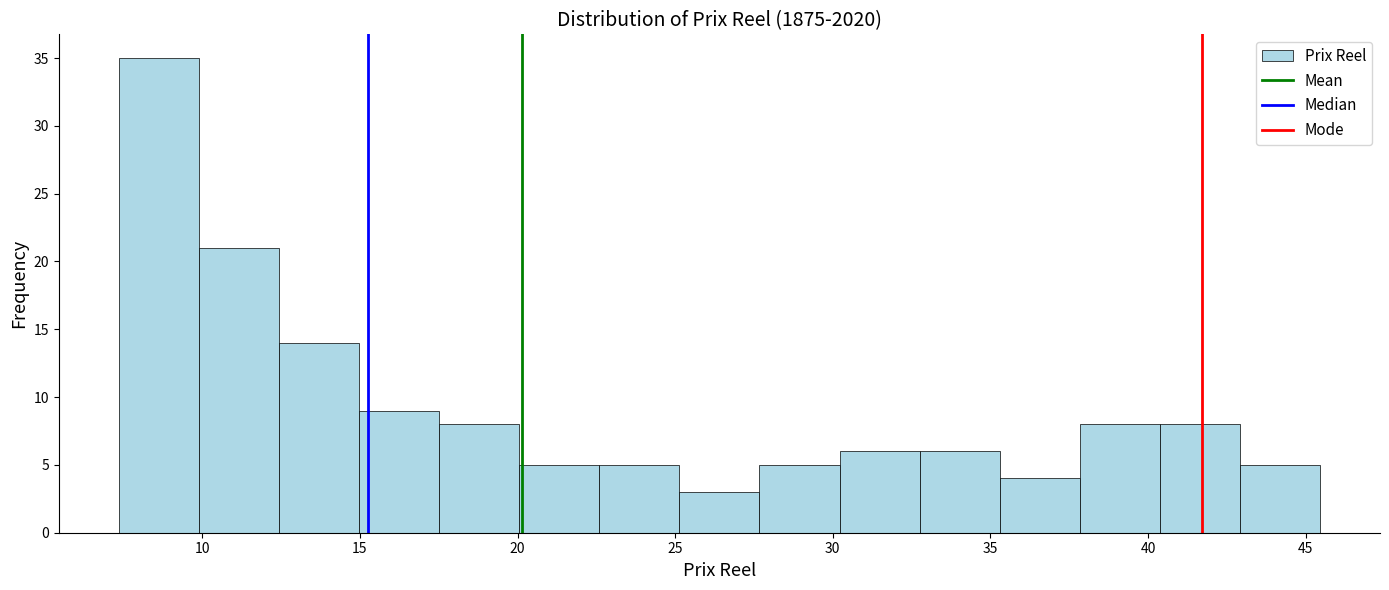

Reading left to right, list every bar in this chart as the range it spans on the x-axis followed by its height. Neither the bar edges nor the heights are printed on the chart, so give them approximately, as read against the axes.

7.5 to 10.0: 35
10.0 to 12.5: 21
12.5 to 15.0: 14
15.0 to 17.5: 9
17.5 to 20.0: 8
20.0 to 22.5: 5
22.5 to 25.0: 5
25.0 to 27.5: 3
27.5 to 30.0: 5
30.0 to 33.0: 6
33.0 to 35.5: 6
35.5 to 38.0: 4
38.0 to 40.5: 8
40.5 to 43.0: 8
43.0 to 45.5: 5